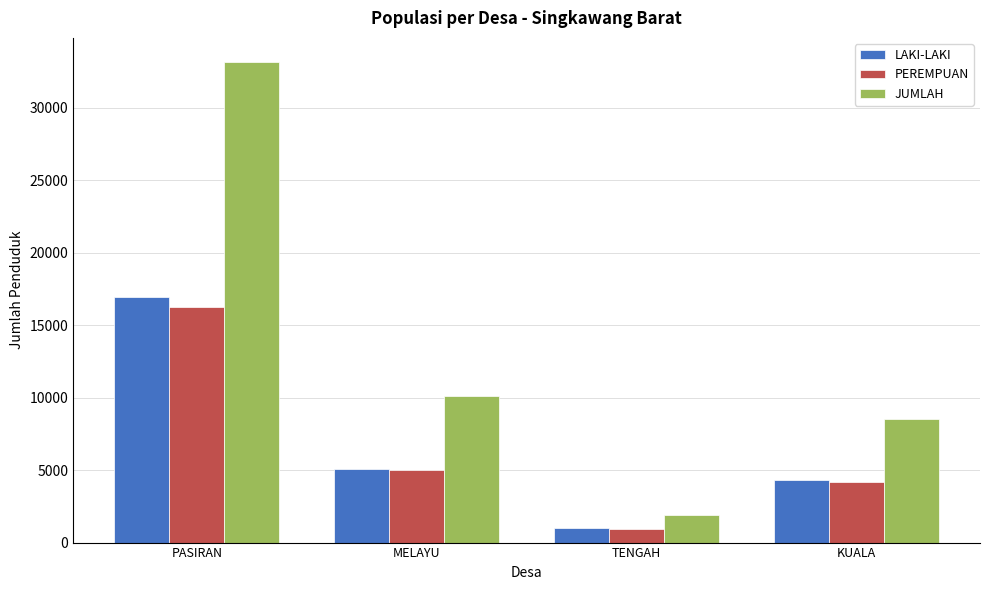

Where is PEREMPUAN nearest to the value 8582?

MELAYU